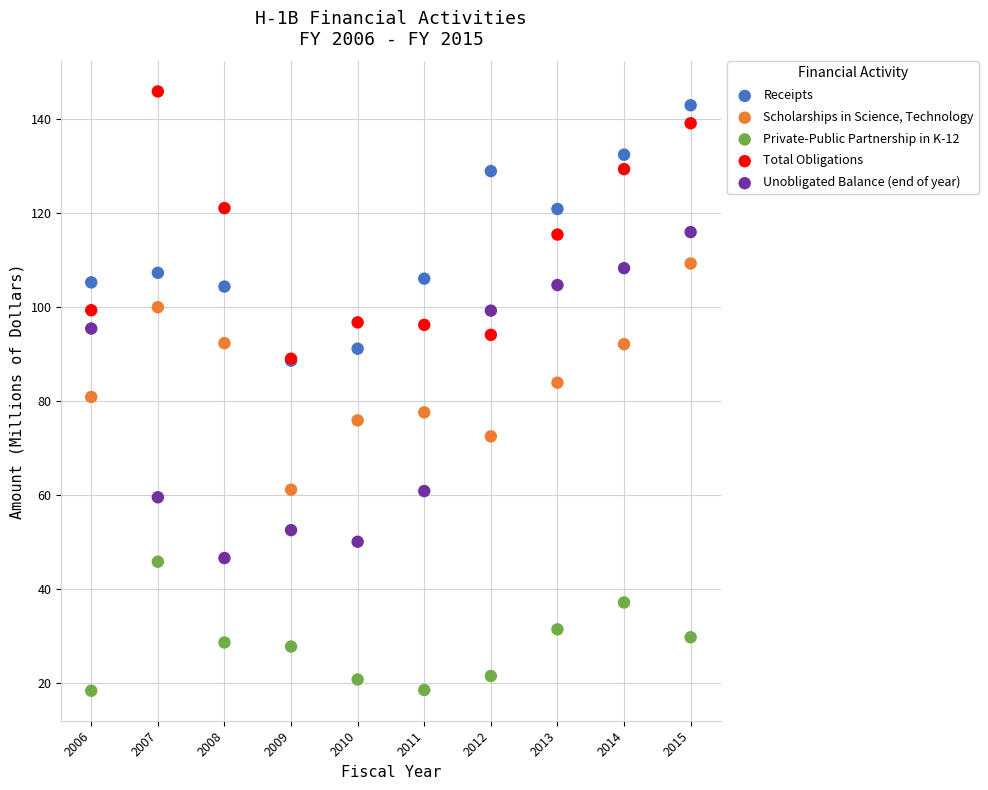

What are all the series names shown in the legend?

Receipts, Scholarships in Science, Technology, Private-Public Partnership in K-12, Total Obligations, Unobligated Balance (end of year)